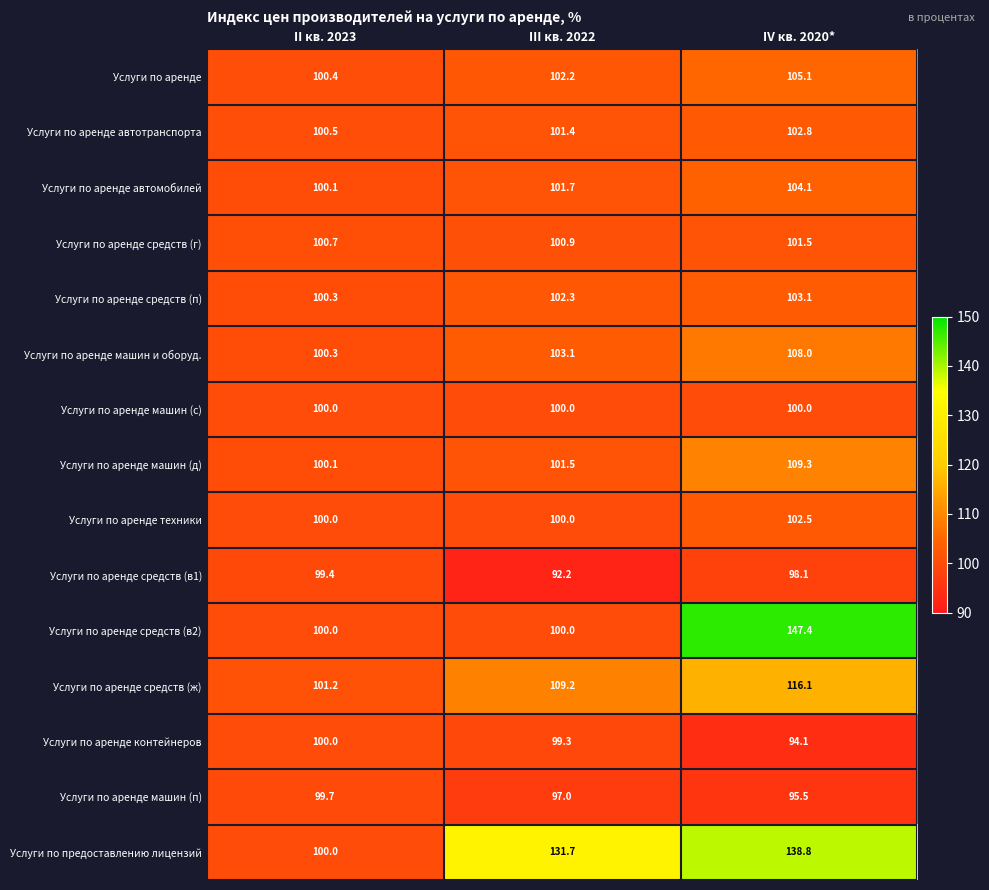

Which category has the lowest value in the Услуги по аренде series?

II кв. 2023